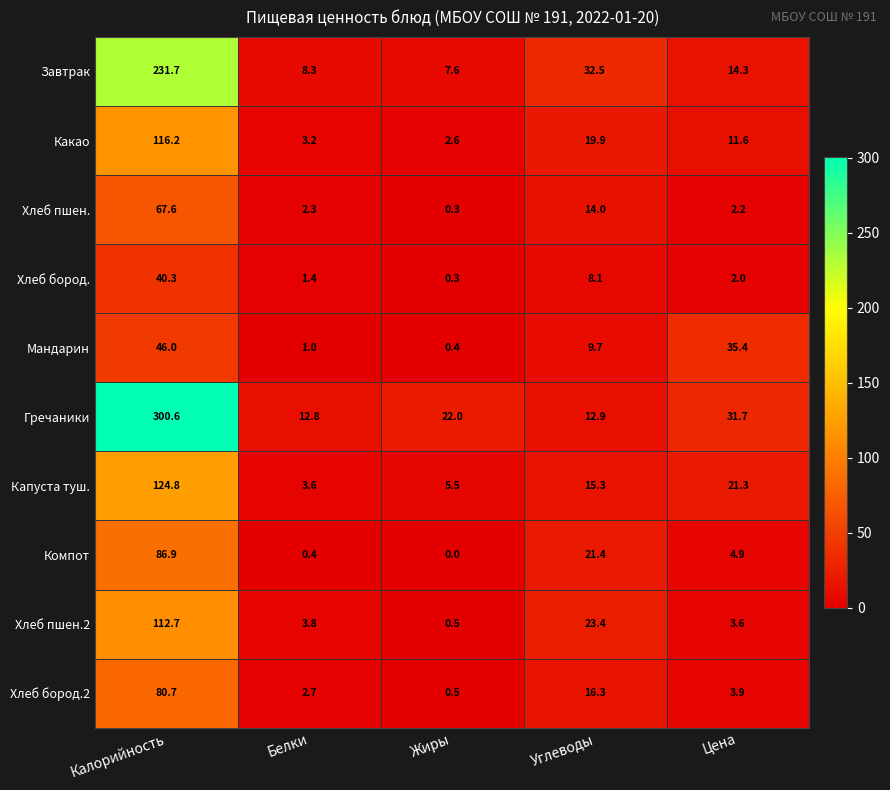

What is the average value of the Хлеб бород. series?

10.4